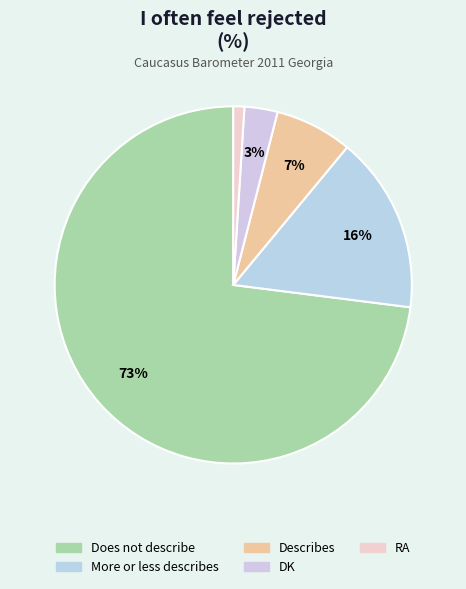

Which category has the biggest portion of the pie?

Does not describe